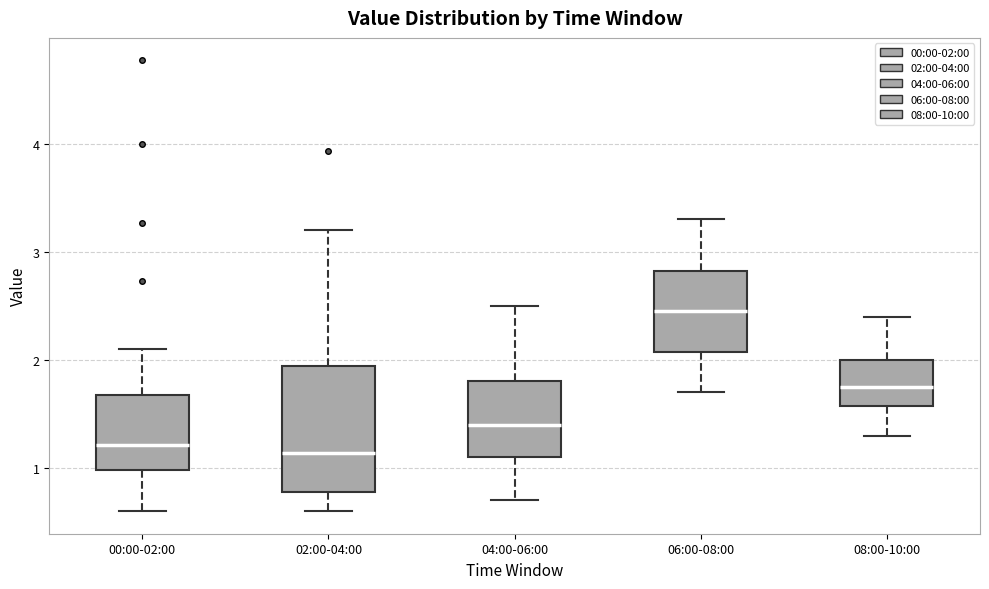

Reading left to right, transcribe this box plot: for each box, give where its median line is, the range the box spans, and where its two whiskers end, as read against the y-axis. The values are not printed on the chart, so give them approximately, as read against the axis.

00:00-02:00: median 1.2, box 1.0 to 1.7, whiskers 0.6 to 2.1
02:00-04:00: median 1.1, box 0.8 to 1.9, whiskers 0.6 to 3.2
04:00-06:00: median 1.4, box 1.1 to 1.8, whiskers 0.7 to 2.5
06:00-08:00: median 2.5, box 2.1 to 2.8, whiskers 1.7 to 3.3
08:00-10:00: median 1.8, box 1.6 to 2.0, whiskers 1.3 to 2.4